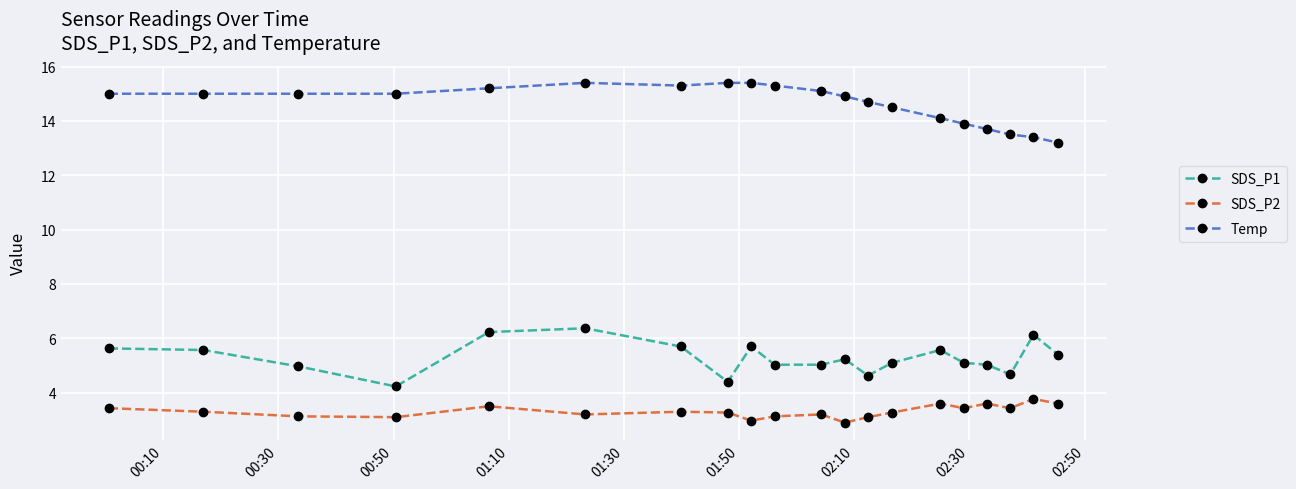

Which series has the largest total across all categories?

Temp